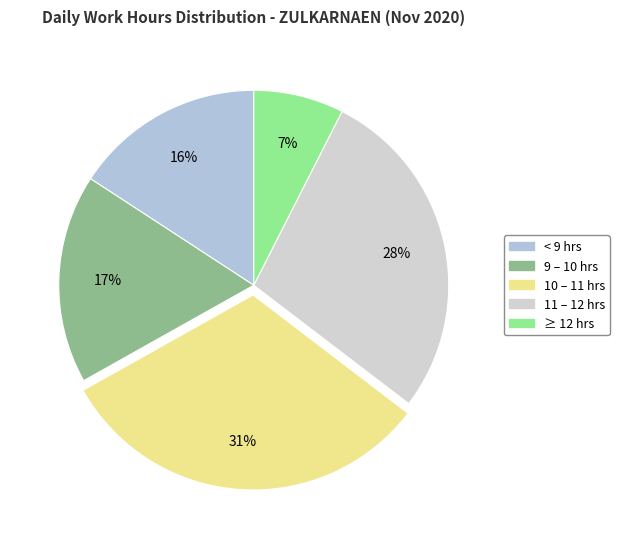

Is there any slice that represents more than half of the pie?

No